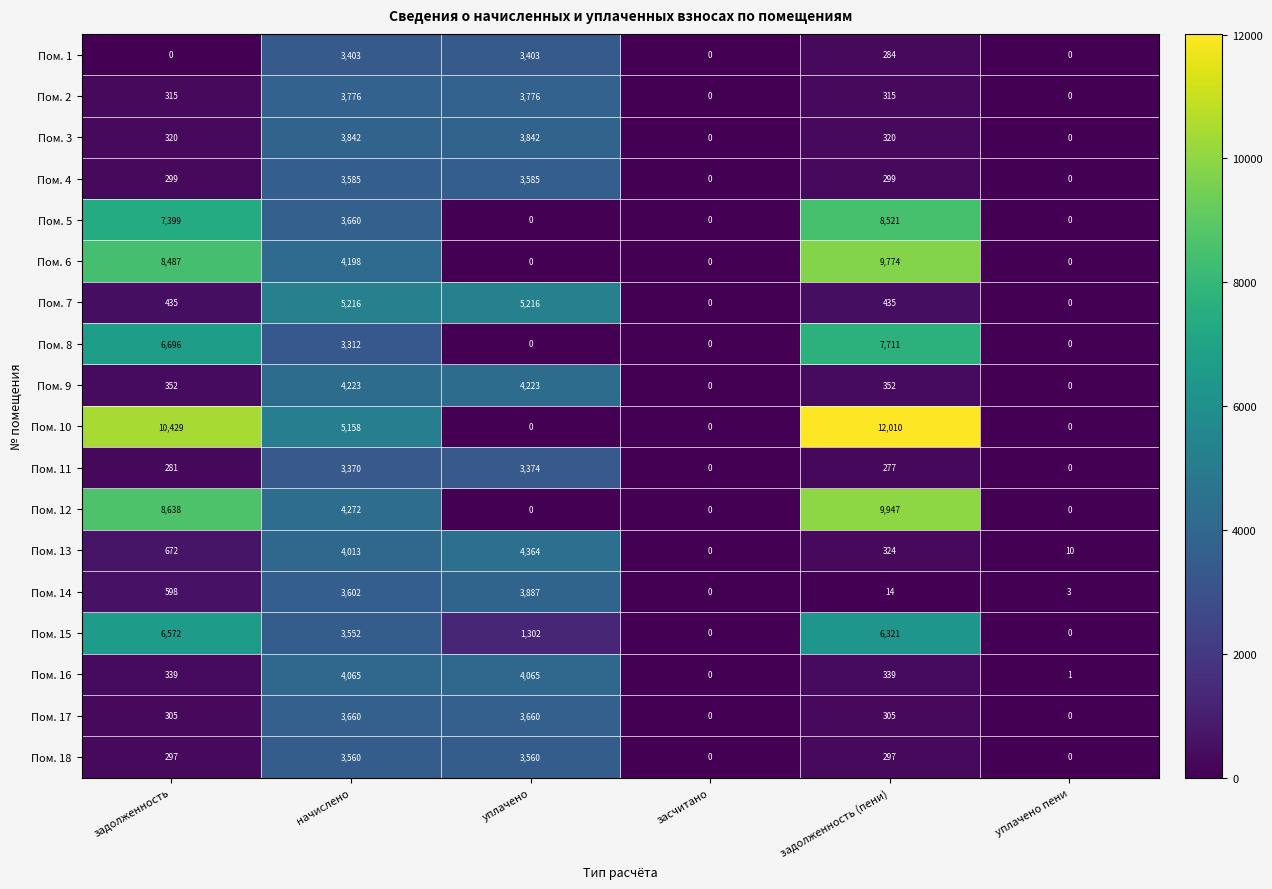

The Пом. 9 series shows 4223 at уплачено. True or false?

True